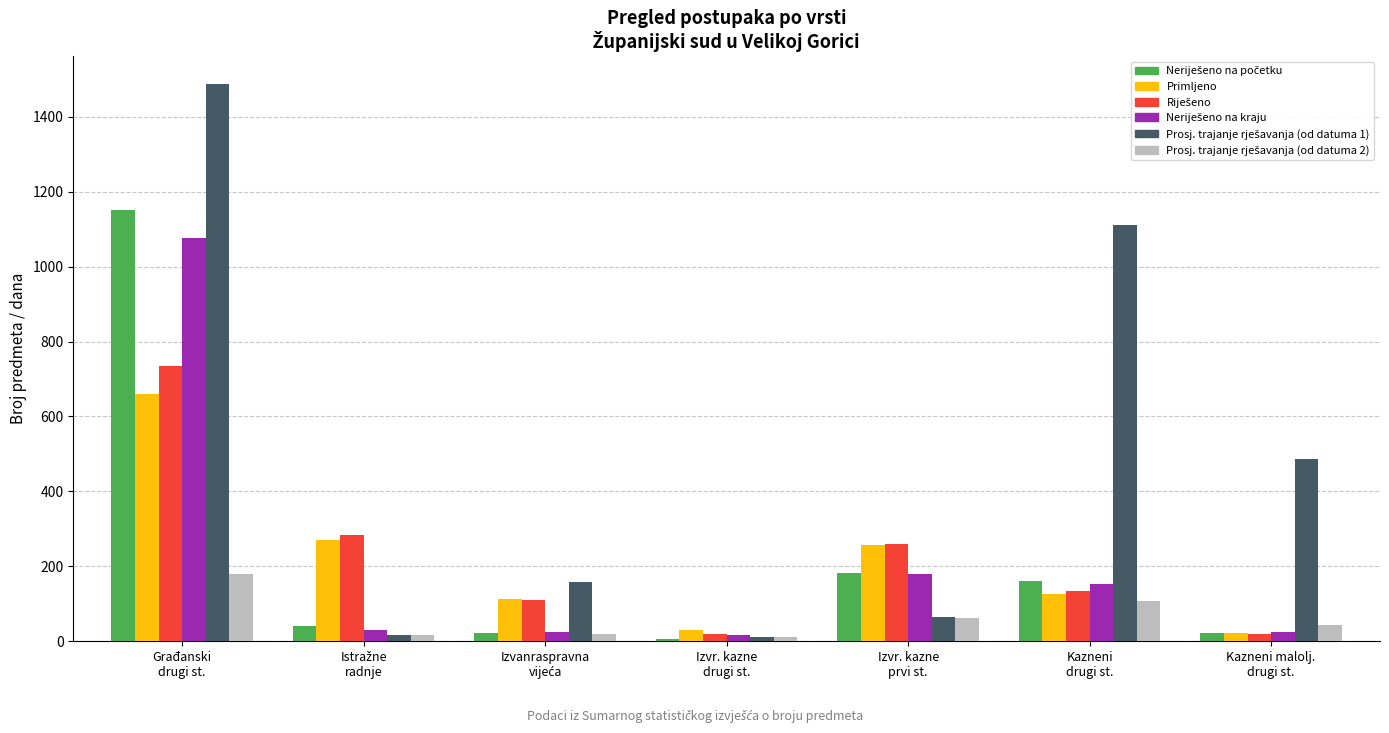

Count the number of data series in this chart.

6